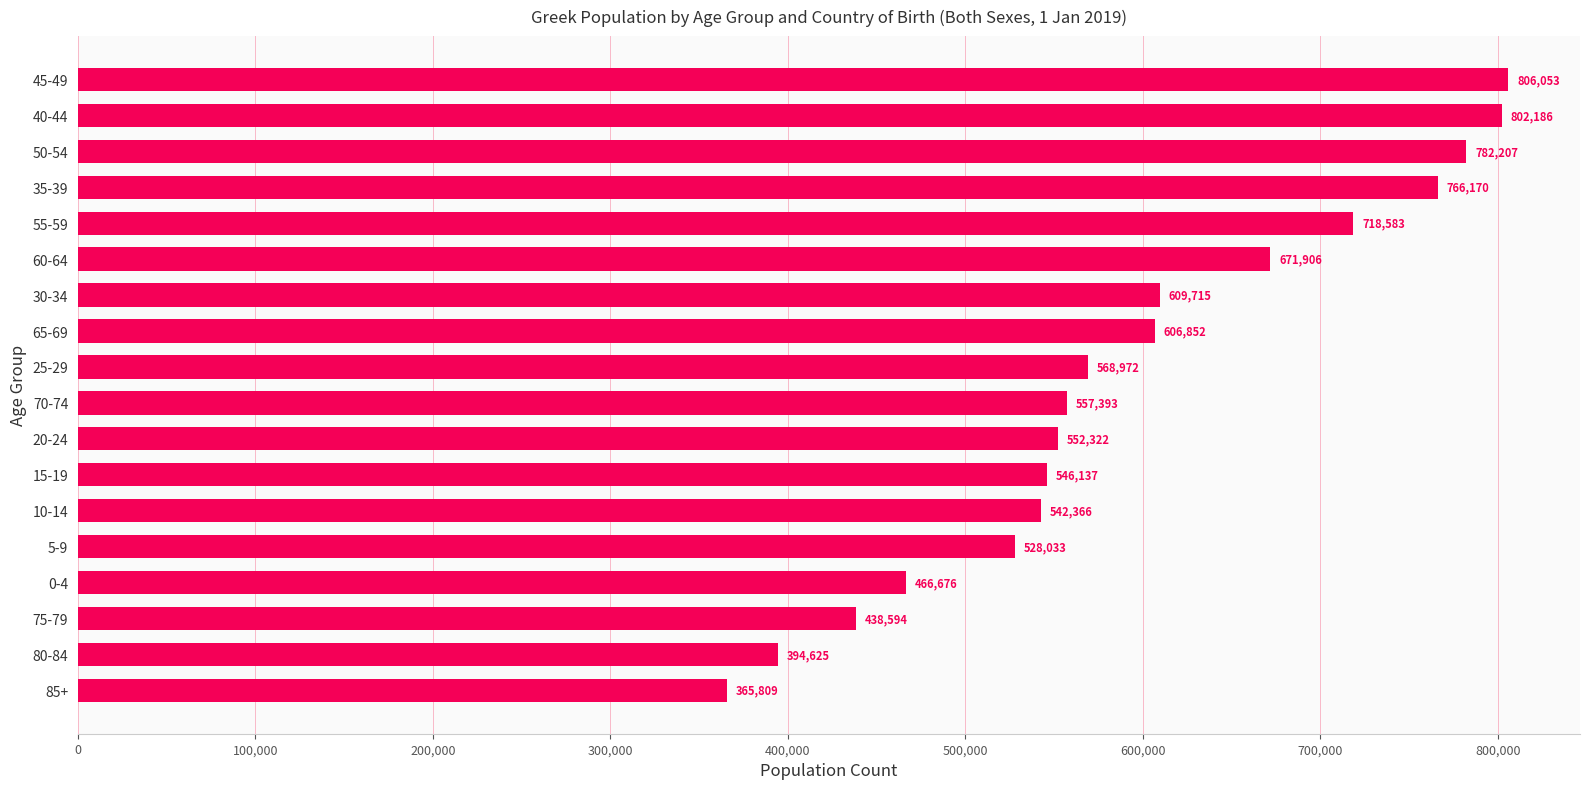

What is the difference between the maximum and minimum values?

440244